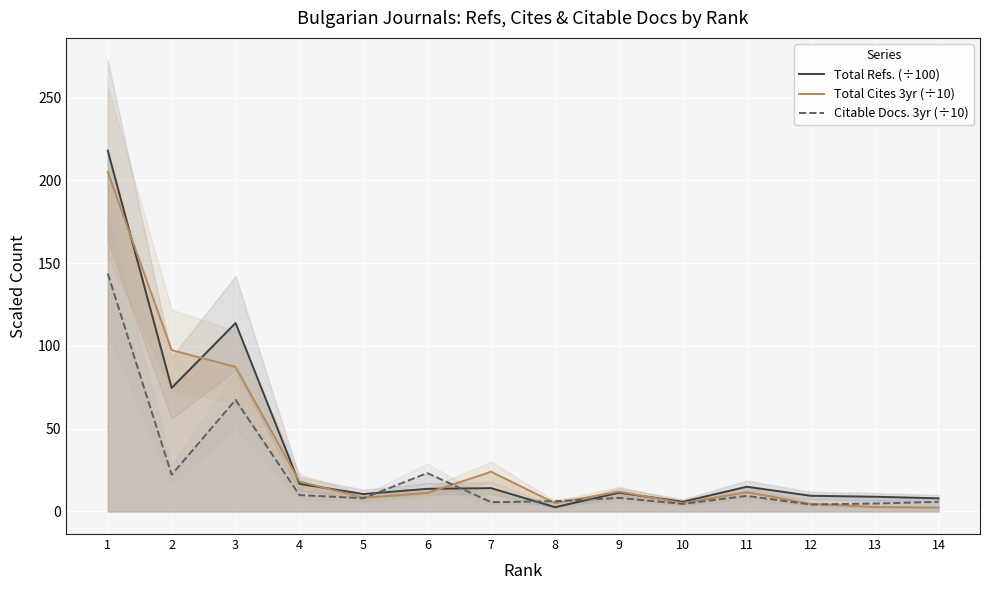

Reading left to right, what are all the values shown in this chart?

Total Refs. (÷100): 1=217.9	2=74.6	3=113.8	4=16.7	5=10.5	6=13.7	7=14.1	8=2.6	9=11.3	10=5.9	11=14.9	12=9.5	13=8.9	14=7.9
Total Cites 3yr (÷10): 1=205.1	2=97.5	3=87.3	4=18.1	5=8.3	6=11.2	7=24.0	8=5.0	9=12.0	10=5.1	11=11.7	12=4.6	13=2.7	14=2.4
Citable Docs. 3yr (÷10): 1=143.7	2=22.2	3=67.4	4=9.9	5=8.0	6=23.2	7=5.6	8=6.2	9=8.2	10=4.6	11=9.4	12=4.2	13=4.8	14=5.8